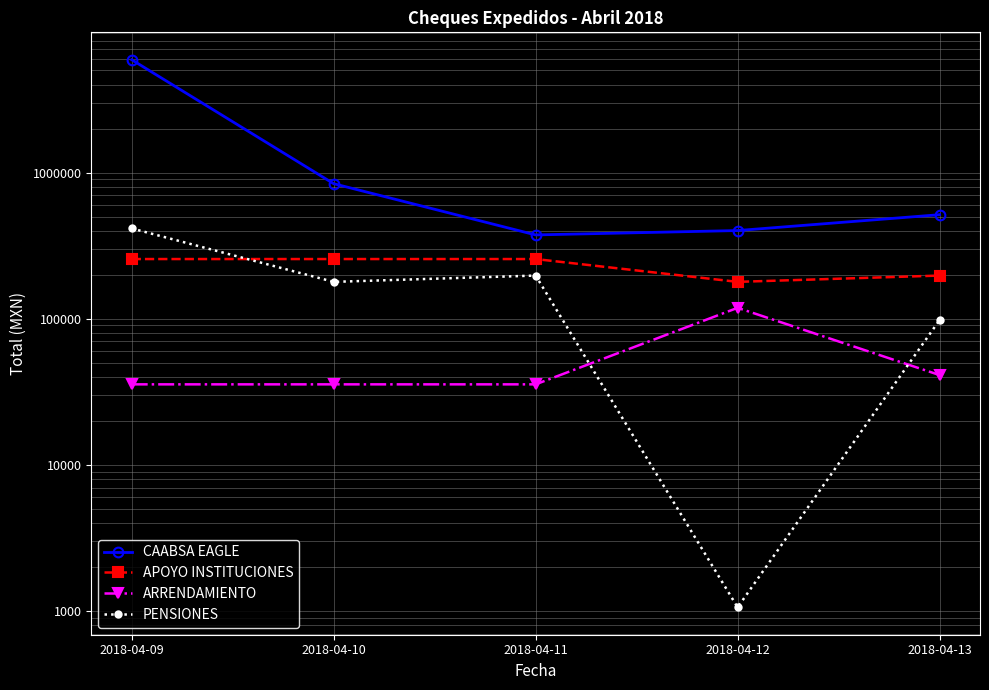

At which category does the chart reach its peak across all series?

2018-04-09